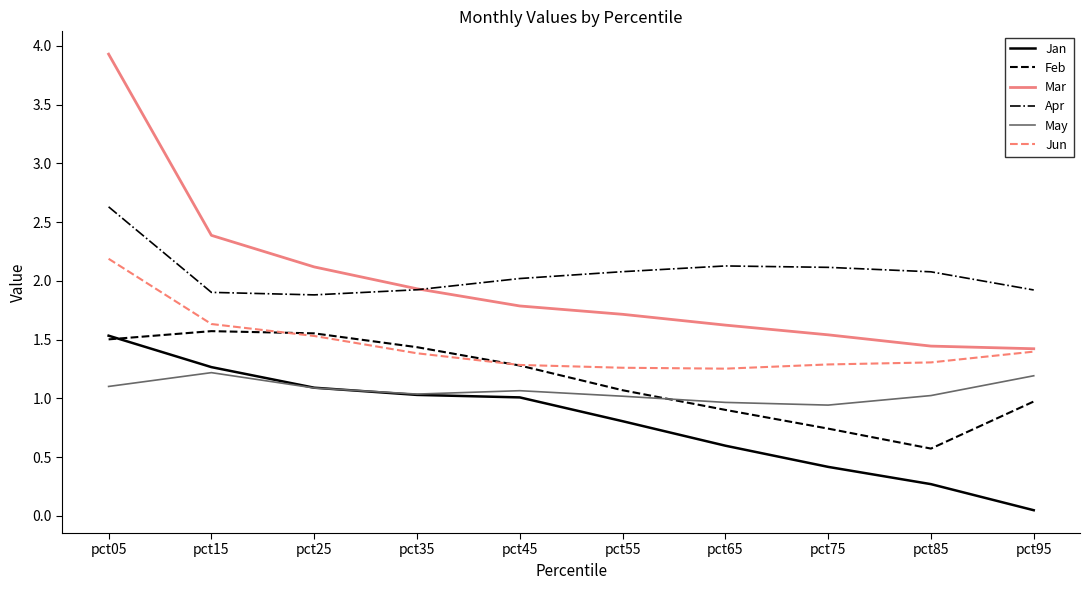

Which category has the highest value in the Jan series?

pct05